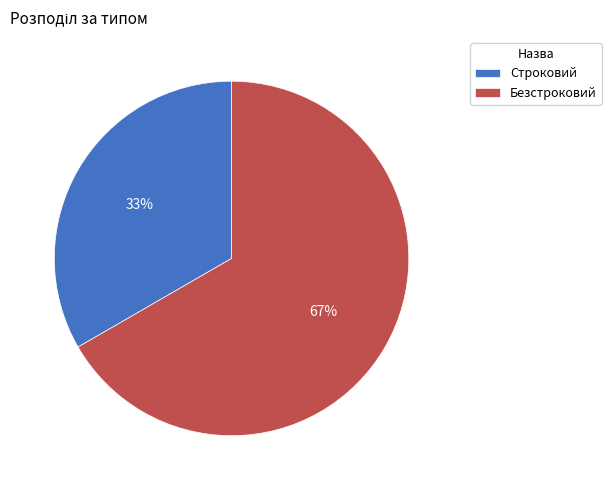

Do Строковий and Безстроковий together represent more than half of the pie?

Yes